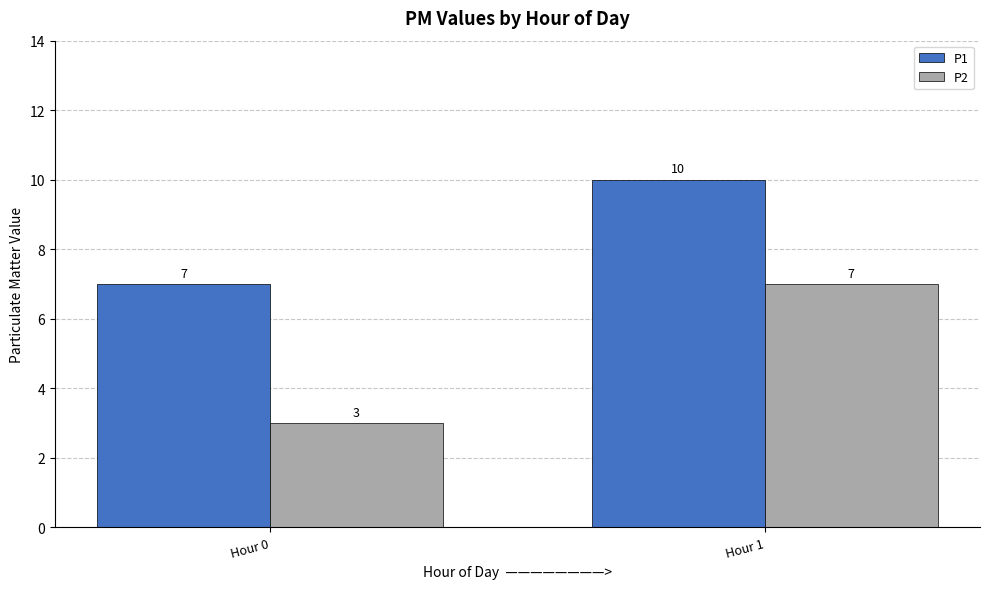

Is it true that P2 equals 1 at Hour 0?

False